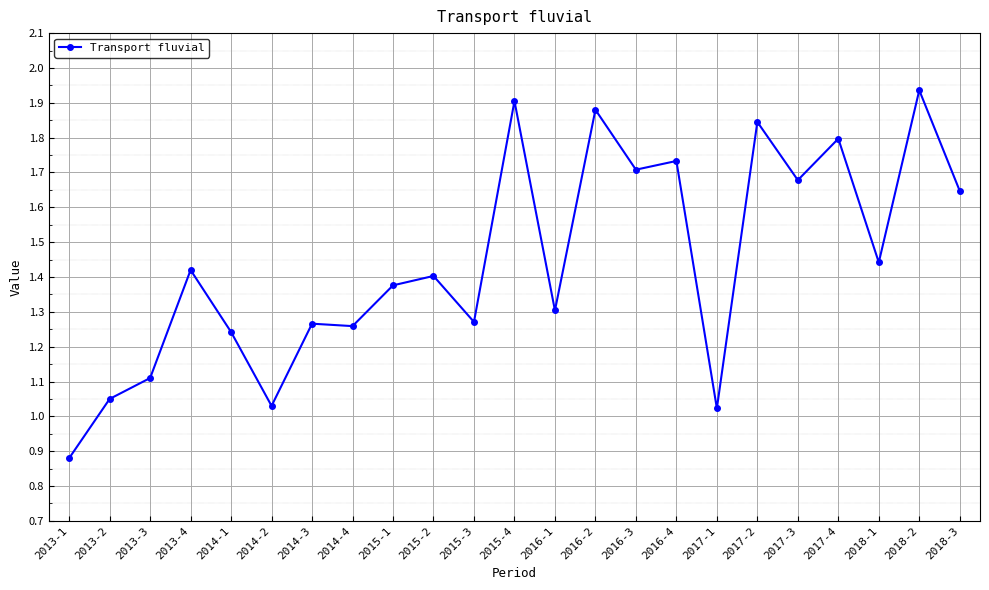

True or false: the data has more than 0 interior local peaks.

True